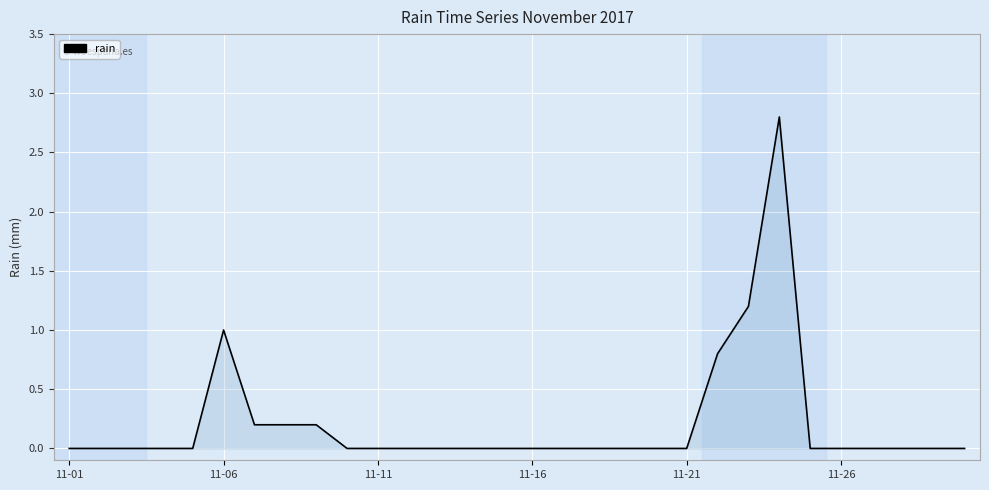

What is the difference between the maximum and minimum values?

2.8